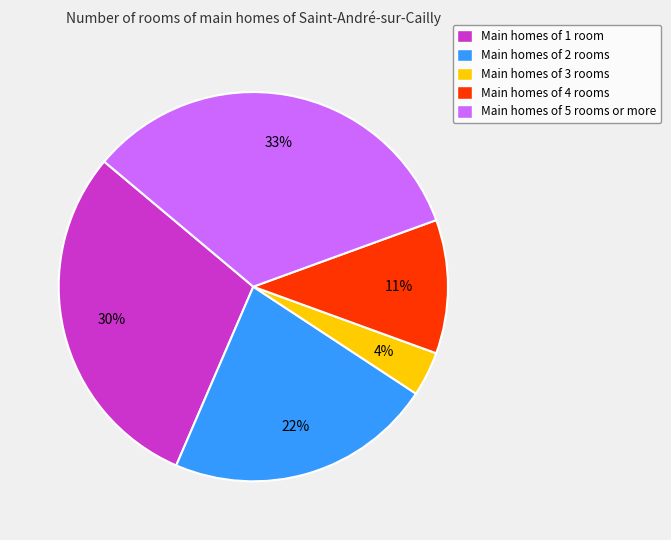

Is it true that Main homes of 4 rooms is 11% of the pie?

True